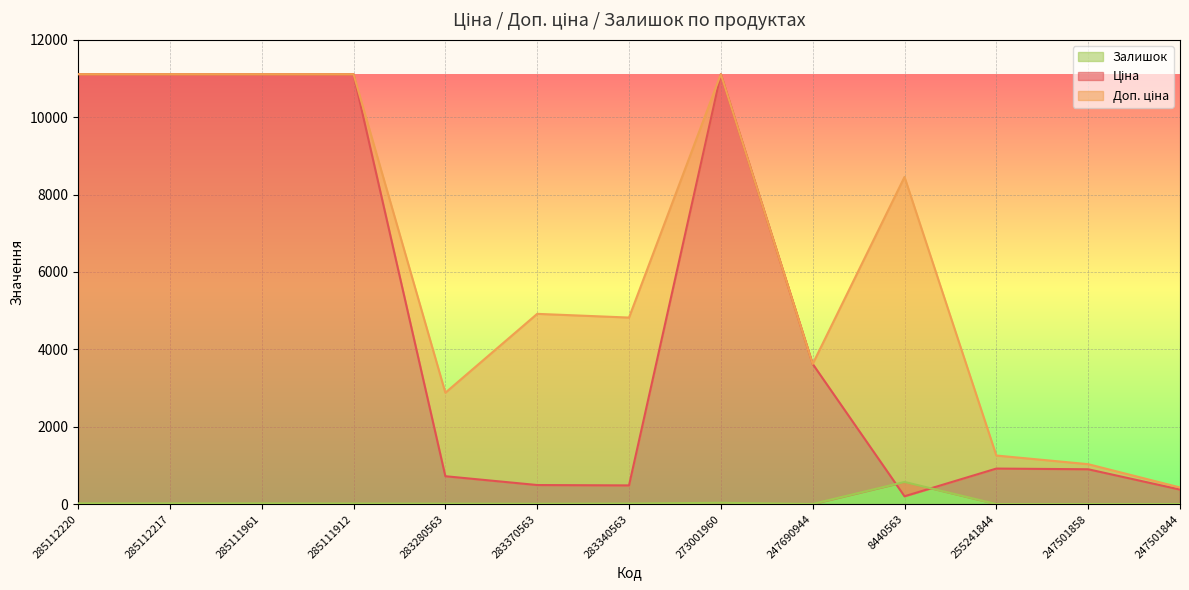

List the series in order of their overall mean, lowest first.

Залишок, Ціна, Доп. ціна